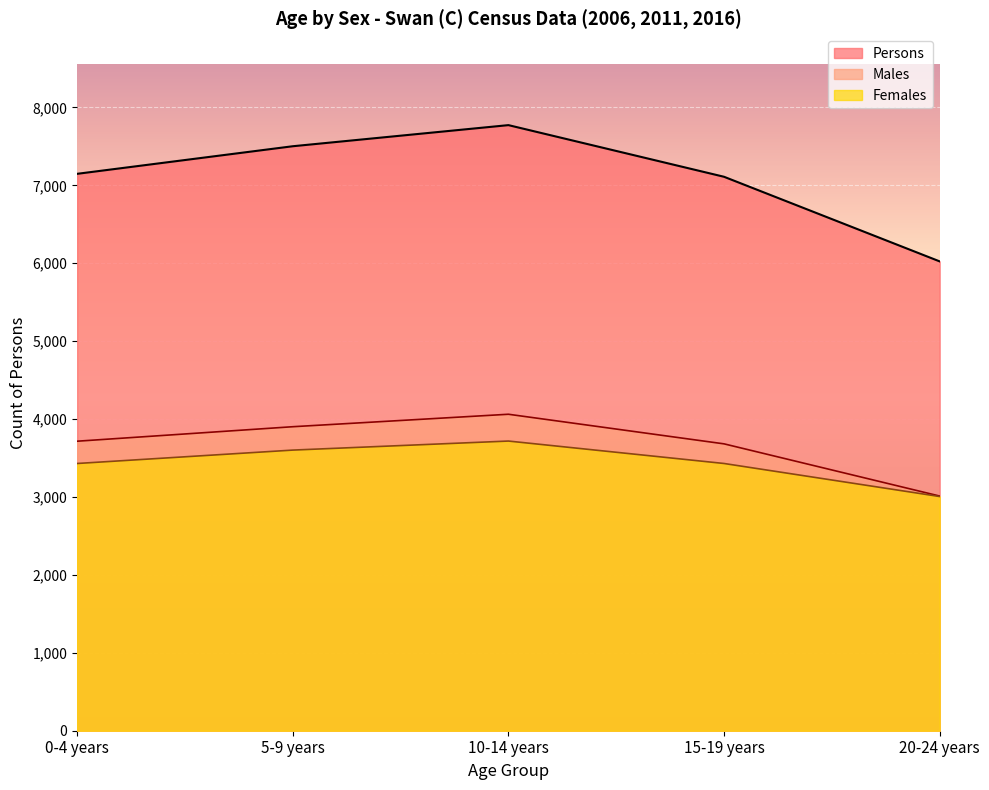

True or false: Persons has a value of 1996 at 5-9 years.

False